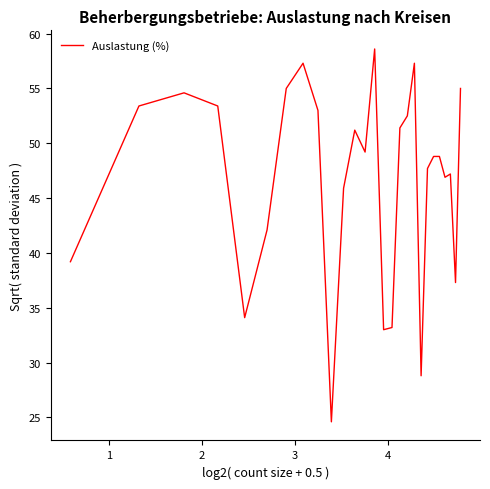

What is the smallest value displayed?

24.6